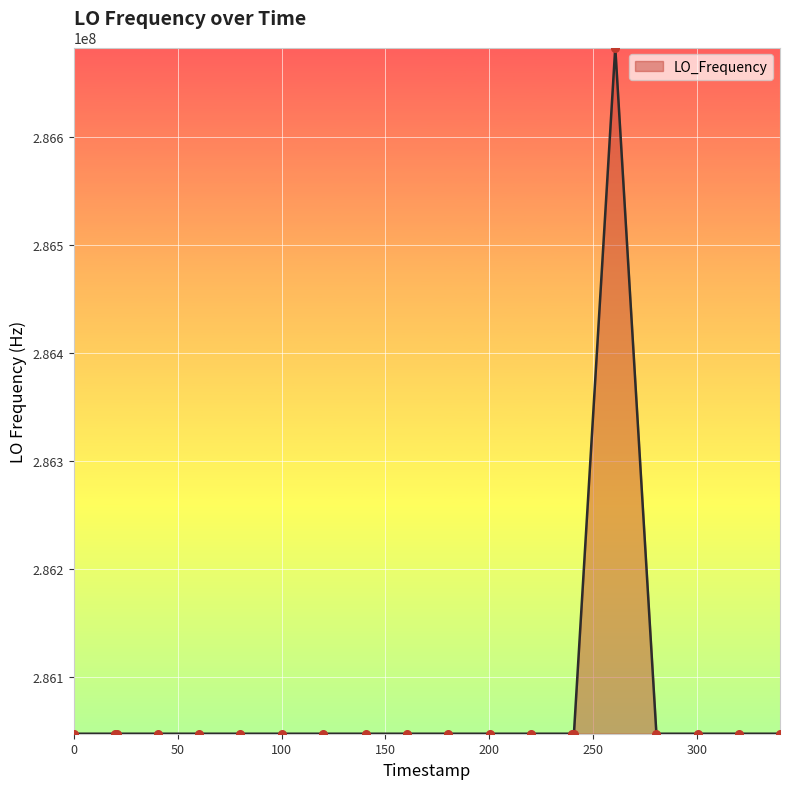

What is the difference between the maximum and minimum values?

635707.1